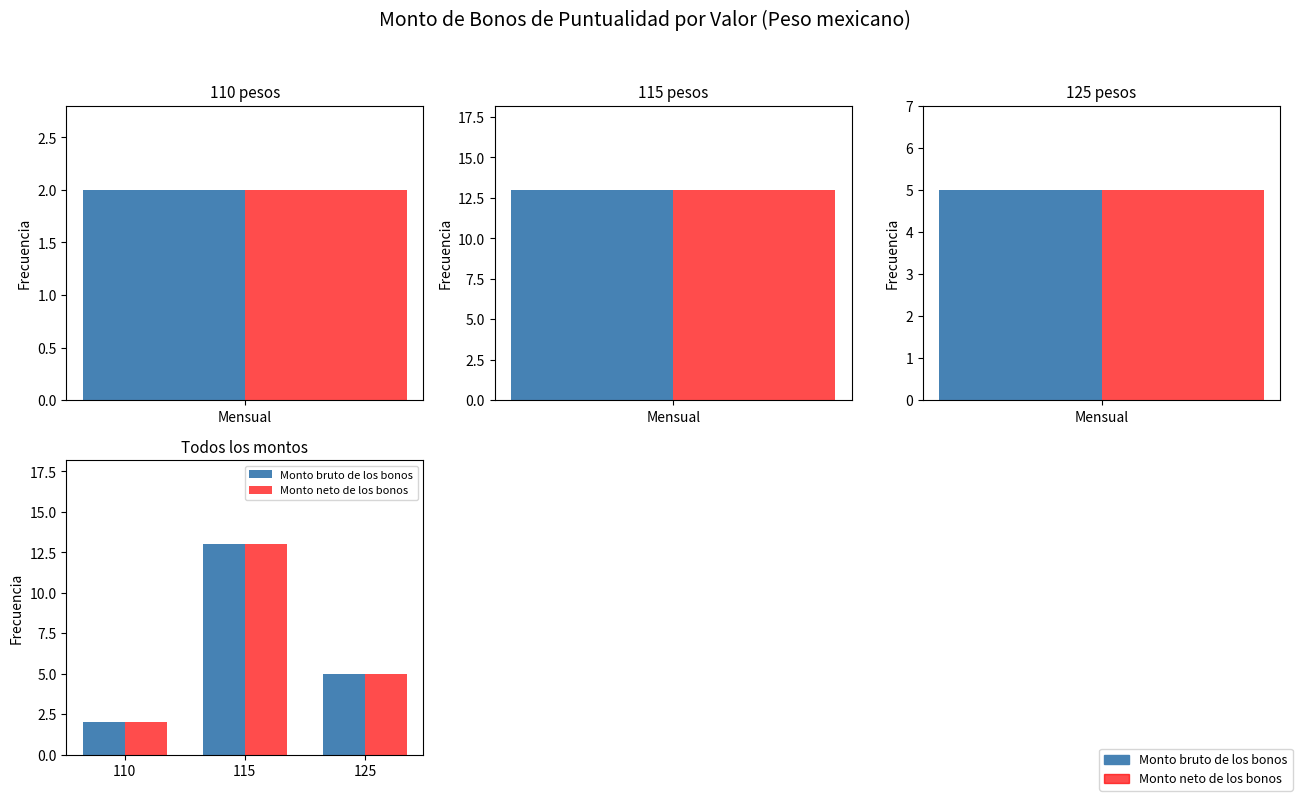

What are all the series names shown in the legend?

Monto bruto de los bonos, Monto neto de los bonos